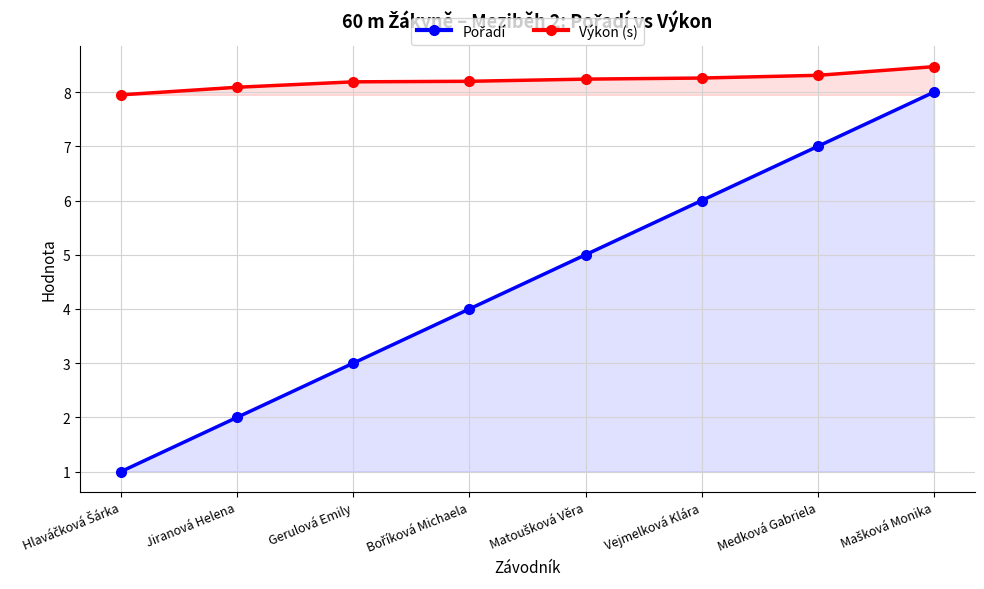

Is the value of Výkon (s) at Boříková Michaela greater than the value of Pořadí at Matoušková Věra?

Yes